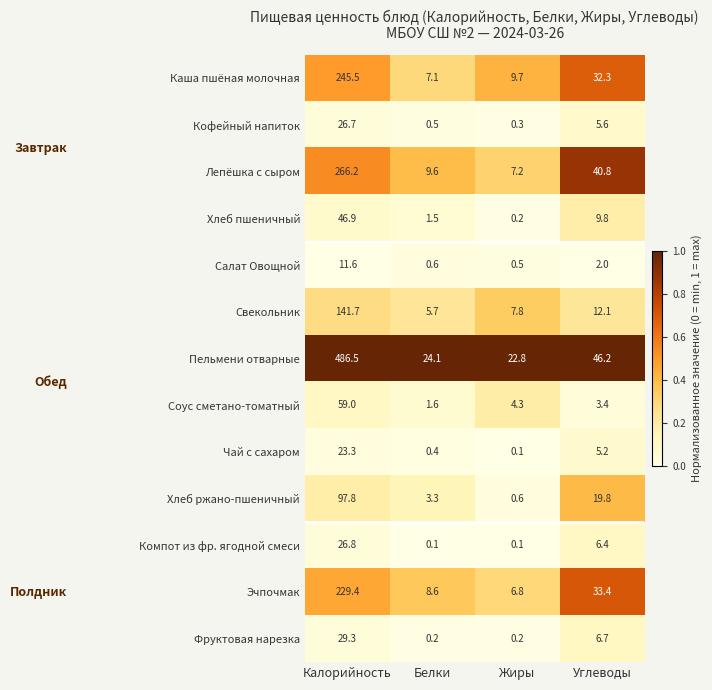

At how many categories does at least one series exceed 0?

4